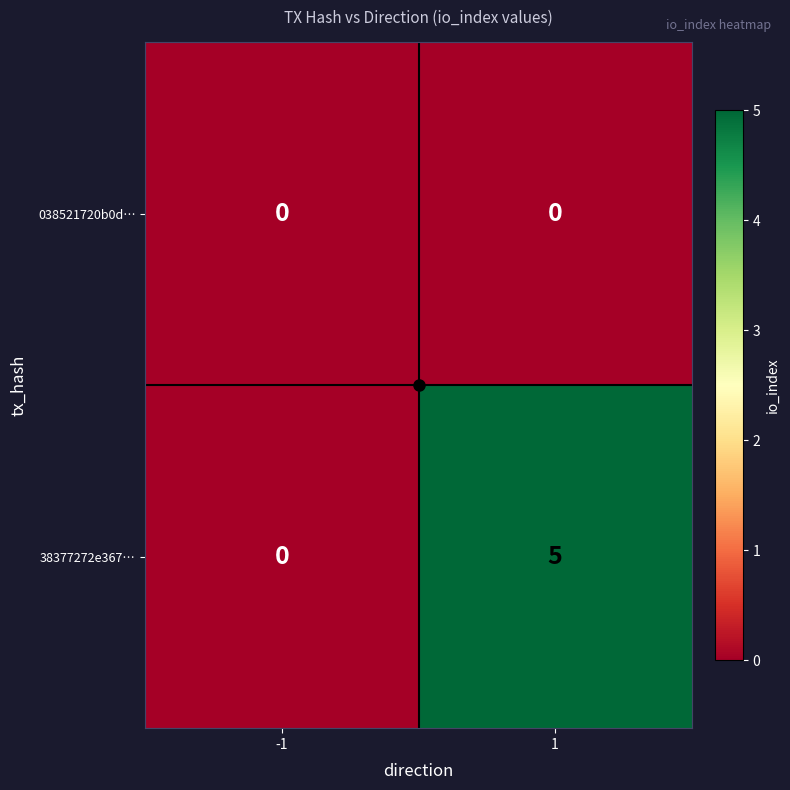

Count the number of categories in the chart.

2